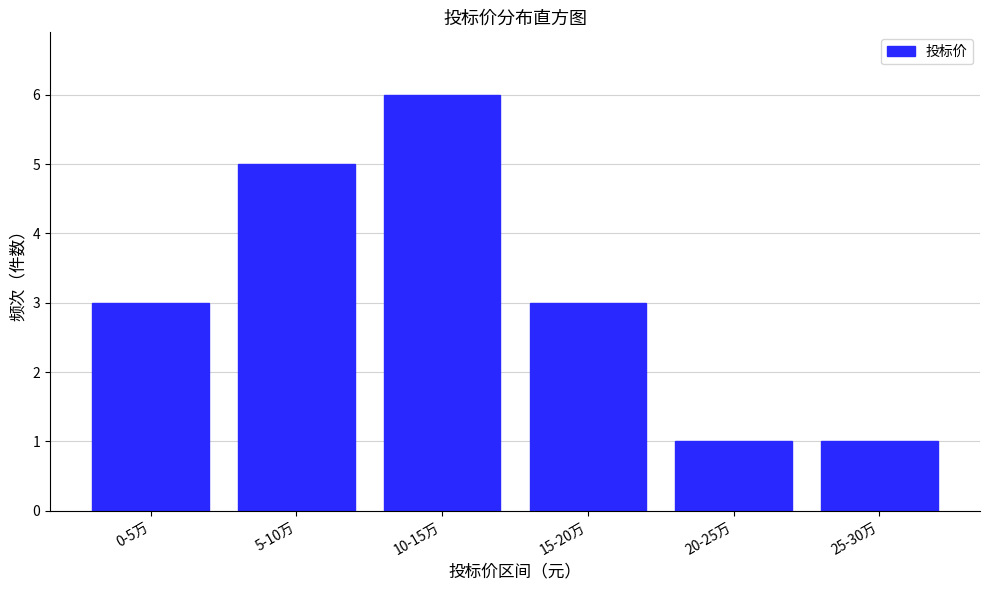

Reading left to right, list all the values displayed in this chart.

0-5万=3	5-10万=5	10-15万=6	15-20万=3	20-25万=1	25-30万=1